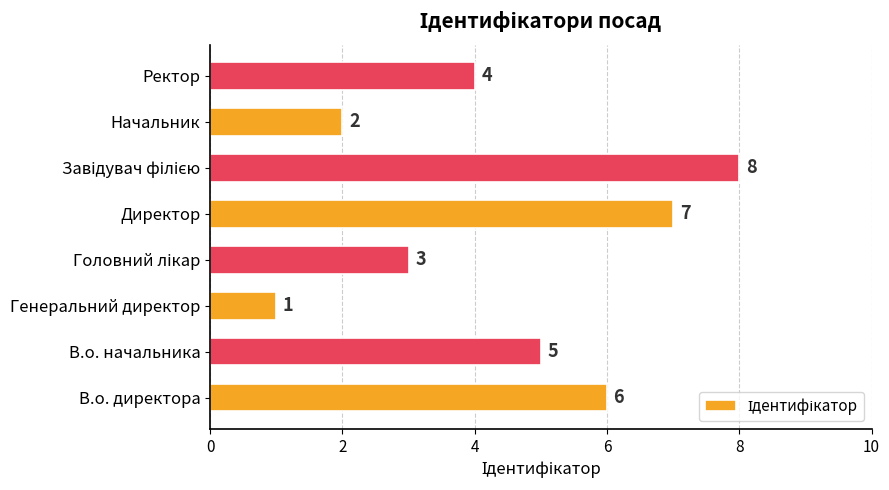

How many values are between 3 and 7?

5